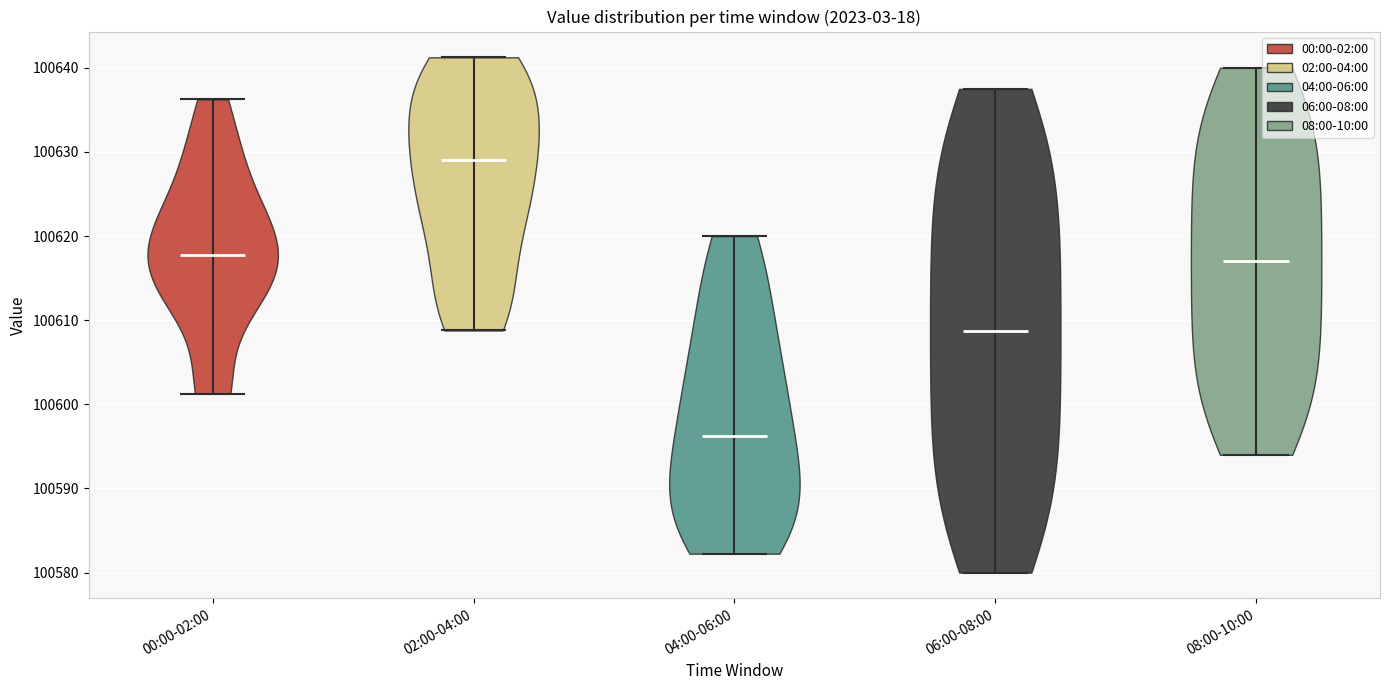

Which violin has the lowest median line?

04:00-06:00